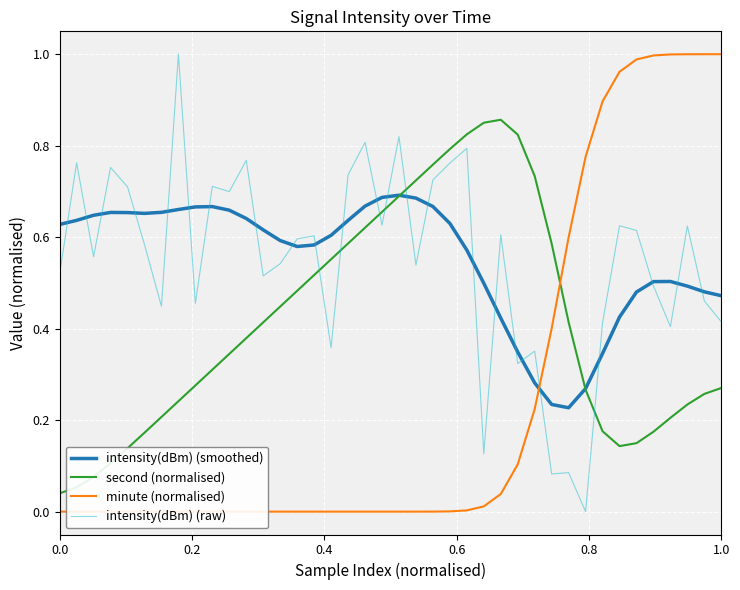

Reading right to left, list all the values displayed in this chart.

intensity(dBm) (smoothed): 0.5	0.5	0.5	0.5	0.5	0.5	0.4	0.3	0.3	0.2	0.2	0.3	0.3	0.4	0.5	0.6	0.6	0.7	0.7	0.7	0.7	0.7	0.6	0.6	0.6	0.6	0.6	0.6	0.6	0.7	0.7	0.7	0.7	0.7	0.7	0.7	0.7	0.6	0.6	0.6
second (normalised): 0.3	0.3	0.2	0.2	0.2	0.1	0.1	0.2	0.3	0.4	0.6	0.7	0.8	0.9	0.9	0.8	0.8	0.8	0.7	0.7	0.7	0.6	0.6	0.6	0.5	0.5	0.4	0.4	0.4	0.3	0.3	0.3	0.2	0.2	0.2	0.1	0.1	0.1	0.1	0.0
minute (normalised): 1.0	1.0	1.0	1.0	1.0	1.0	1.0	0.9	0.8	0.6	0.4	0.2	0.1	0.0	0.0	0.0	0.0	0.0	0.0	0.0	0.0	0.0	0.0	0.0	0.0	0.0	0.0	0.0	0.0	0.0	0.0	0.0	0.0	0.0	0.0	0.0	0.0	0.0	0.0	0.0
intensity(dBm) (raw): 0.4	0.5	0.6	0.4	0.5	0.6	0.6	0.4	0.0	0.1	0.1	0.4	0.3	0.6	0.1	0.8	0.8	0.7	0.5	0.8	0.6	0.8	0.7	0.4	0.6	0.6	0.5	0.5	0.8	0.7	0.7	0.5	1.0	0.4	0.6	0.7	0.8	0.6	0.8	0.5